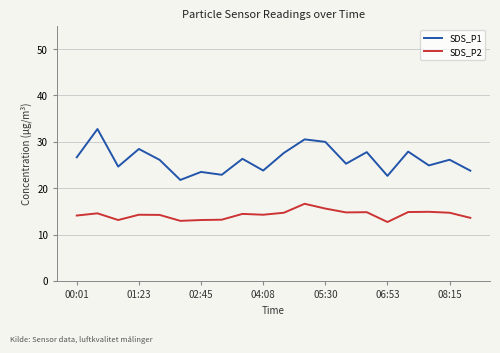

At how many categories does at least one series exceed 29?

3